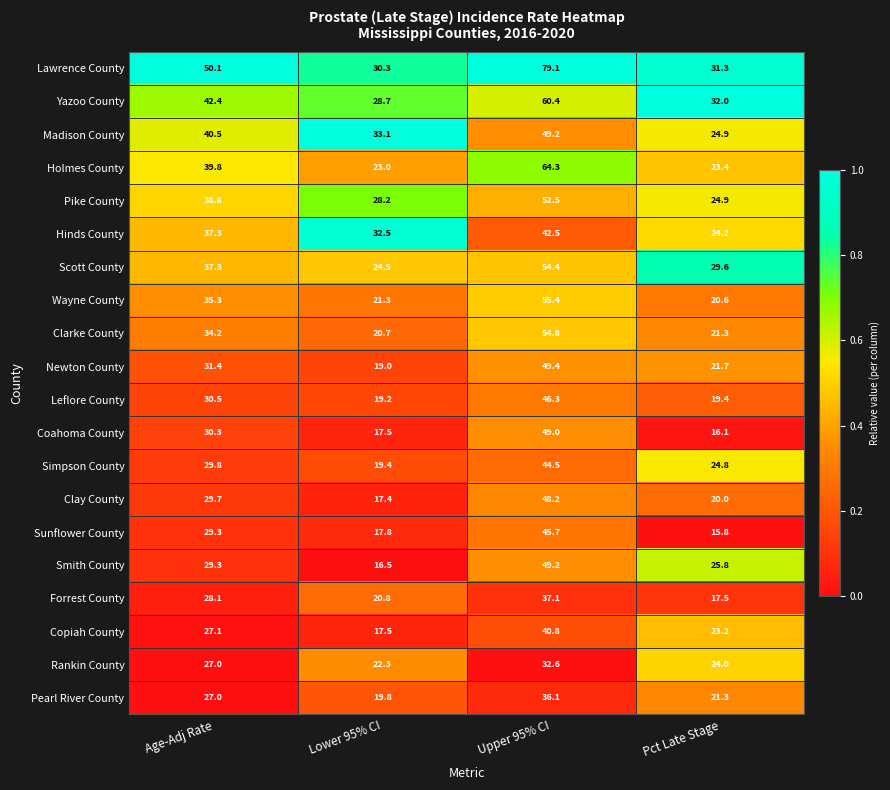

At which label does Newton County first exceed 31?

Age-Adj Rate